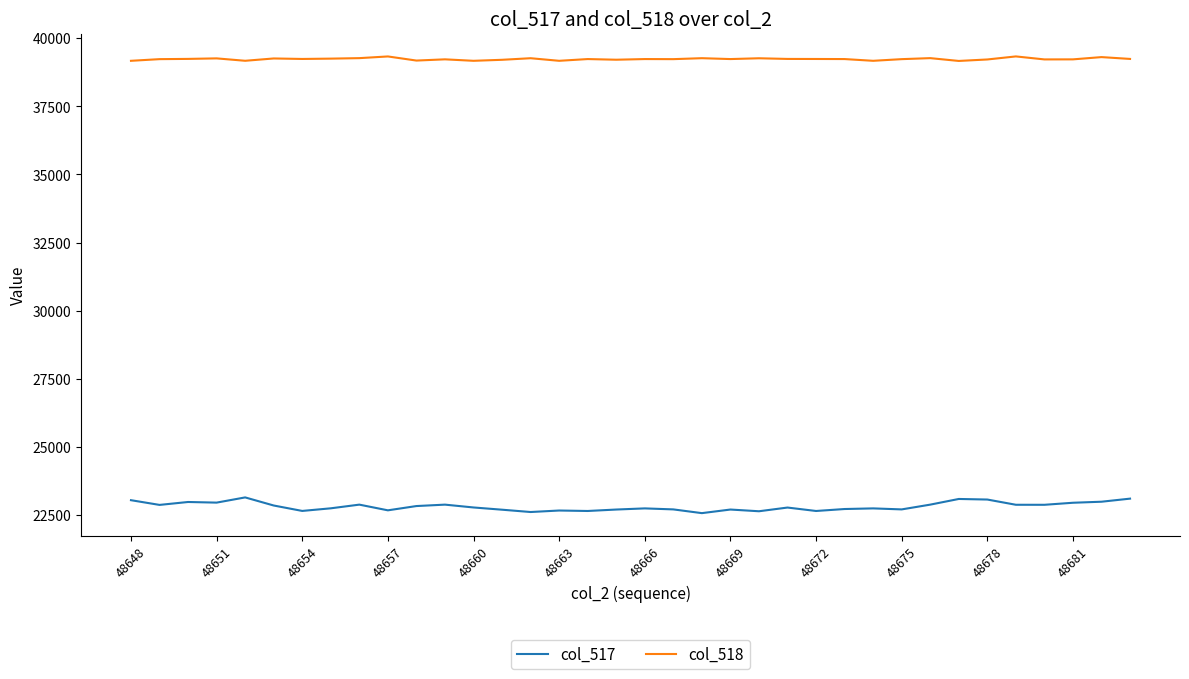

What is the difference between the maximum and minimum values in the col_517 series?

577